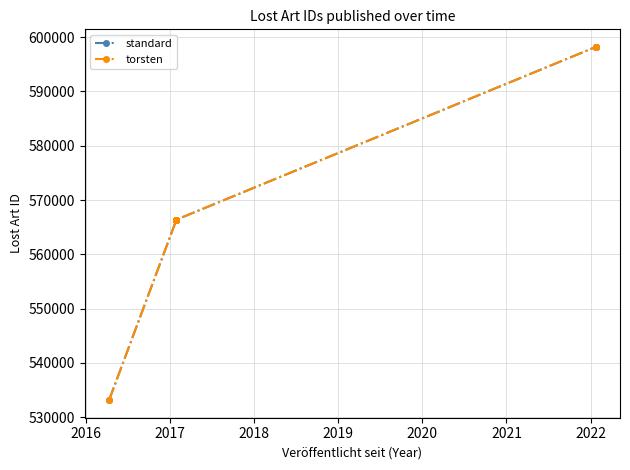

Reading left to right, extract all data points from this chart.

standard: 533174	566377	566378	566379	566380	566381	566382	566383	598166	598167
torsten: 533174	566377	566378	566379	566380	566381	566382	566383	598166	598167